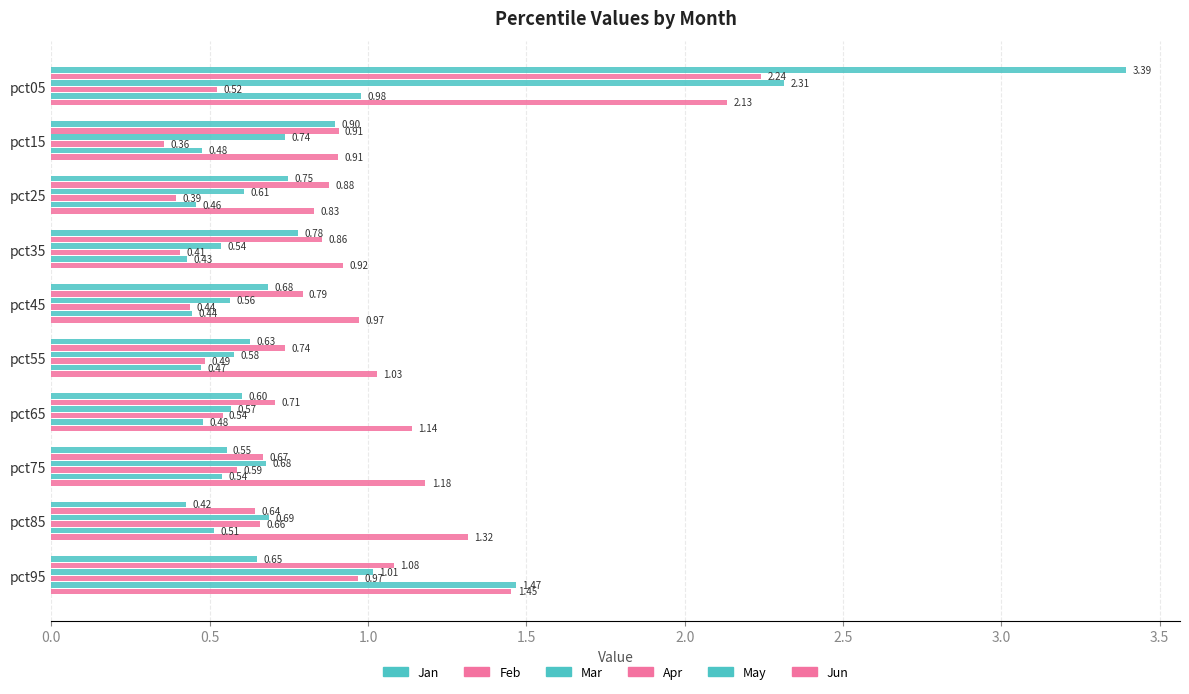

What is the value of the May bar at the 1st from the left?

1.0